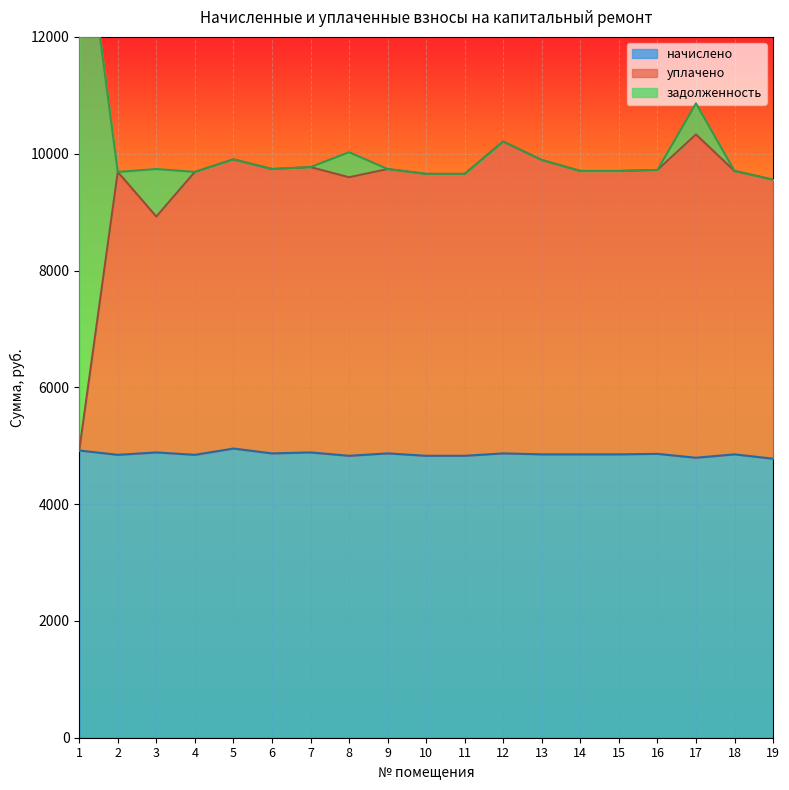

The value of уплачено at 6 is 9737.3. True or false?

True